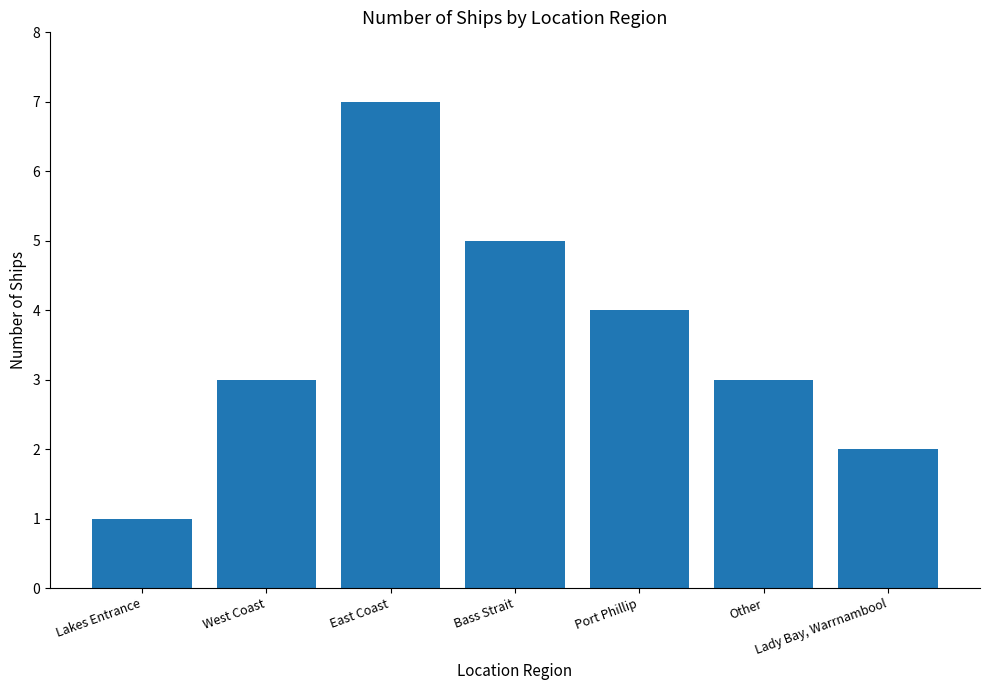

Count the number of categories in the chart.

7